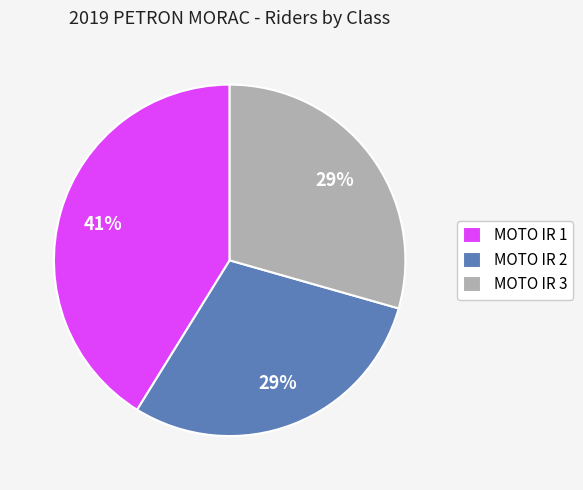

What is the largest slice in the pie chart?

MOTO IR 1